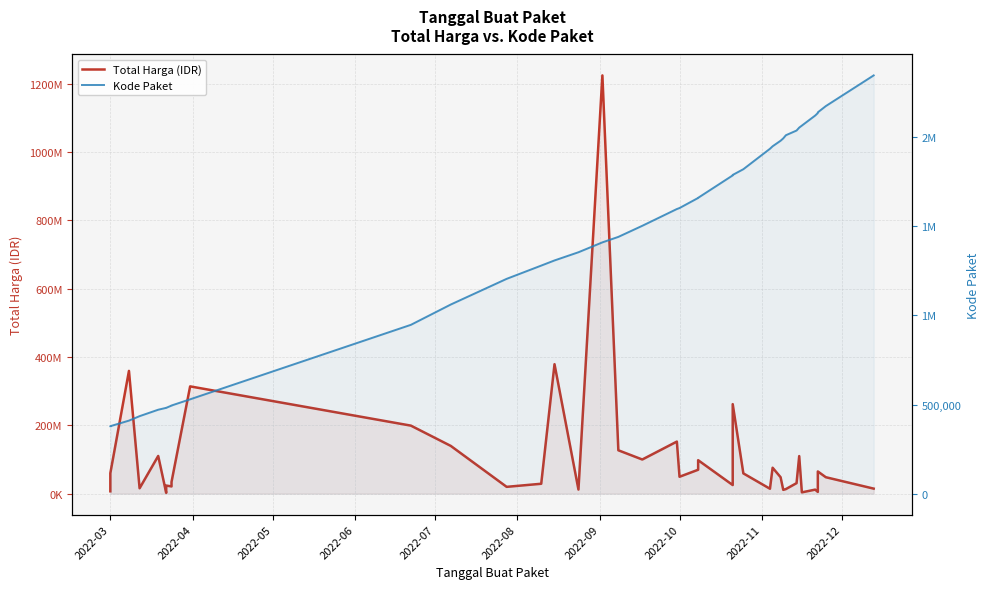

Which series has the widest spread of values?

Total Harga (IDR)